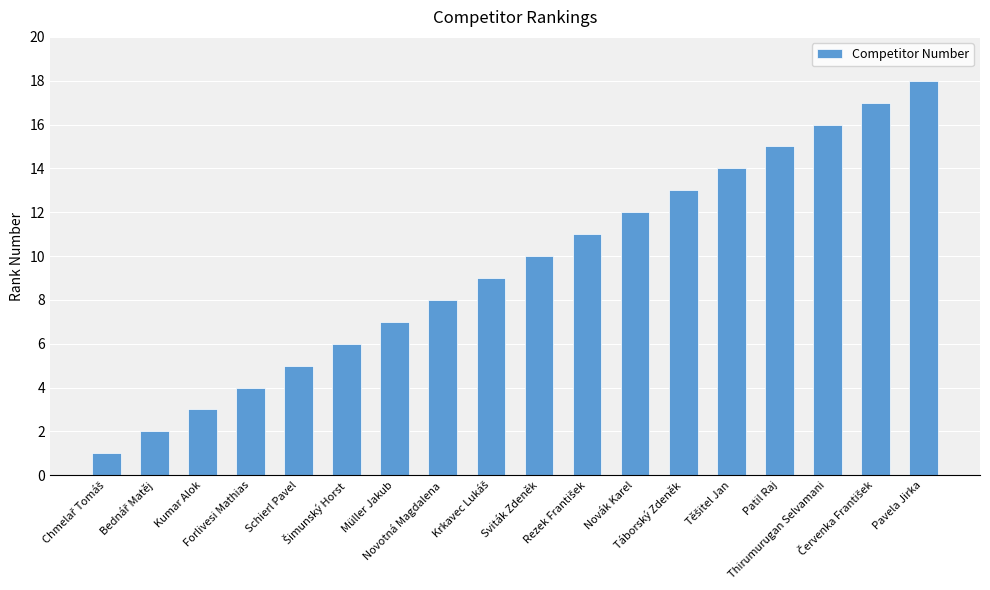

What is the change in value from Kumar Alok to Novák Karel?

+9